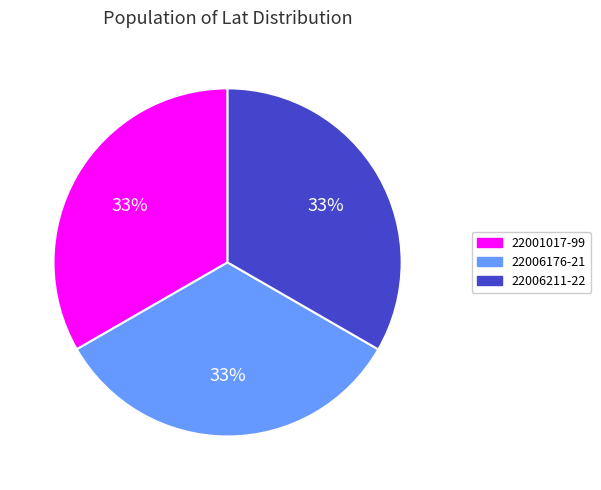

Is it true that 22006176-21 is 38% of the pie?

False